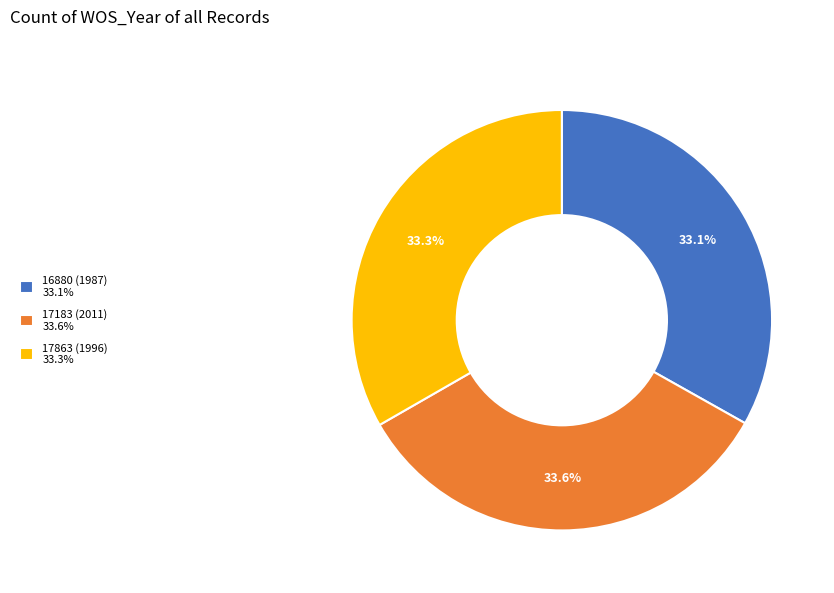

Is it true that 16880 (1987) is 46% of the pie?

False